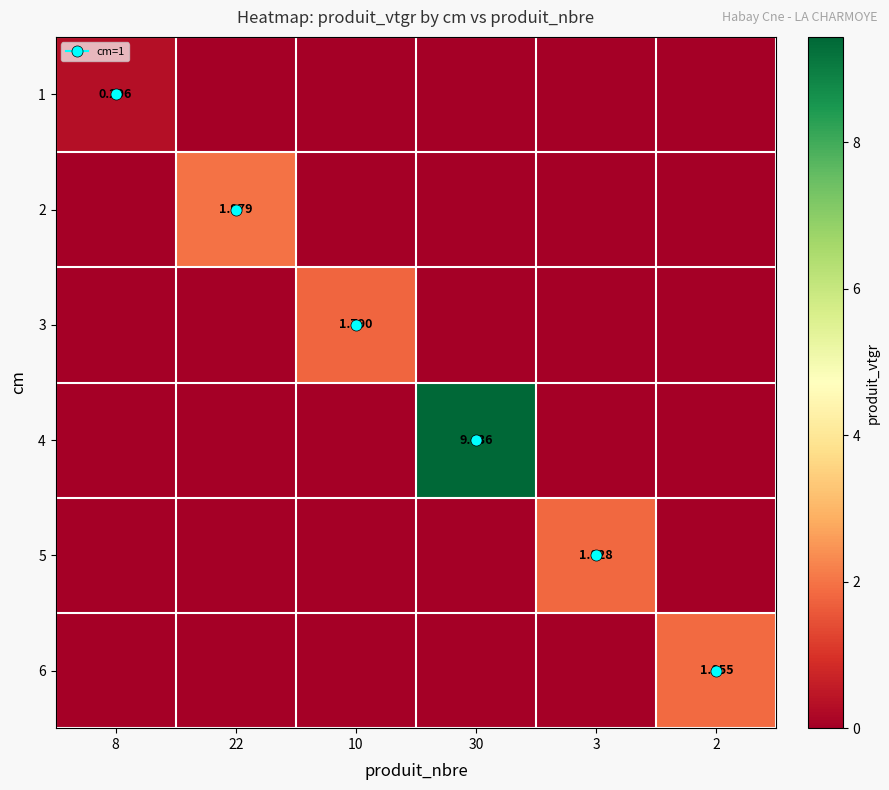

At which label is 5 closest to 0?

8